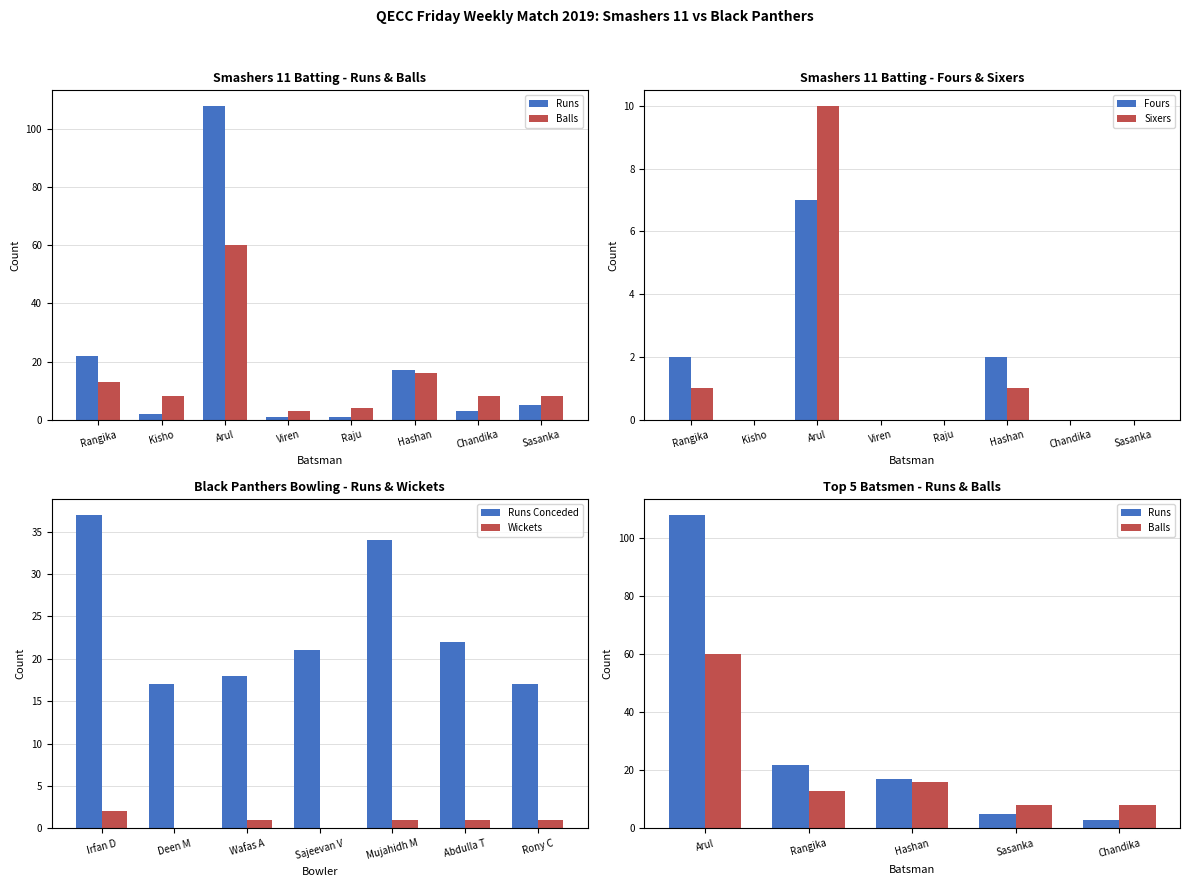

What is the sum of all Fours values?

11